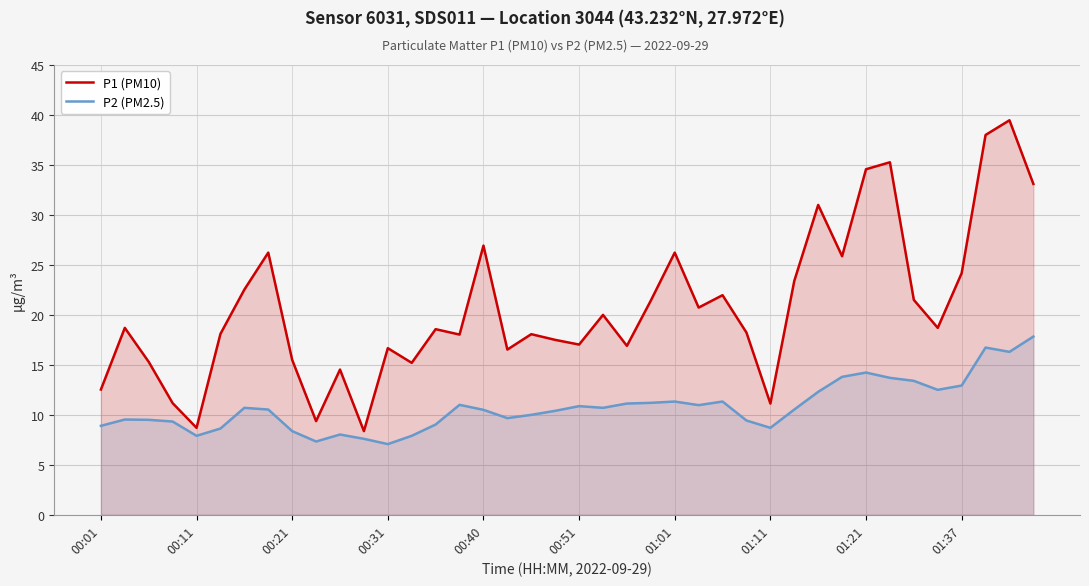

What is the lowest value of the P1 (PM10) series?

8.4